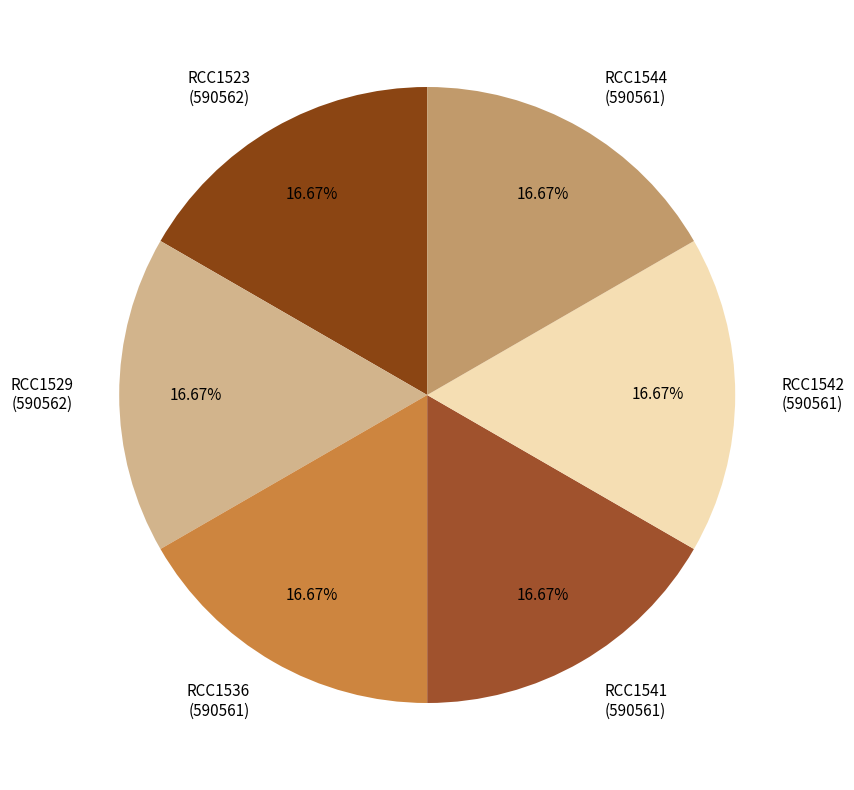

To the nearest percent, what is the average slice percentage?

17%